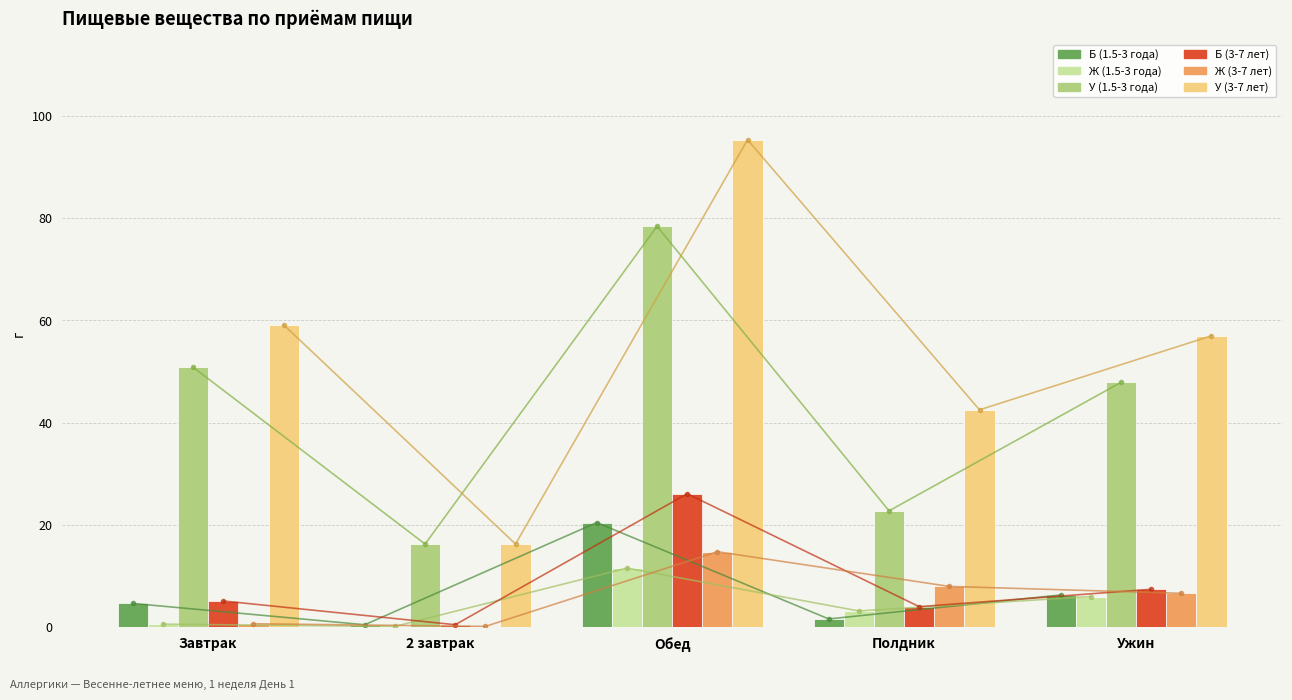

At how many categories does at least one series exceed 17?

4